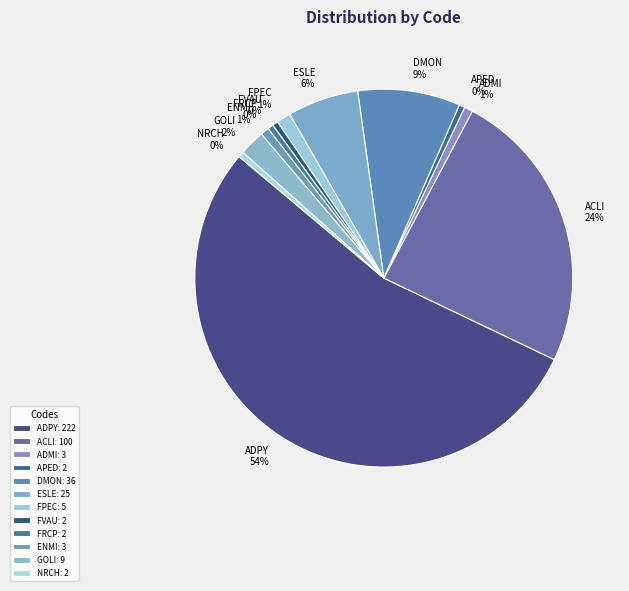

True or false: ADPY accounts for 54% of the total.

True